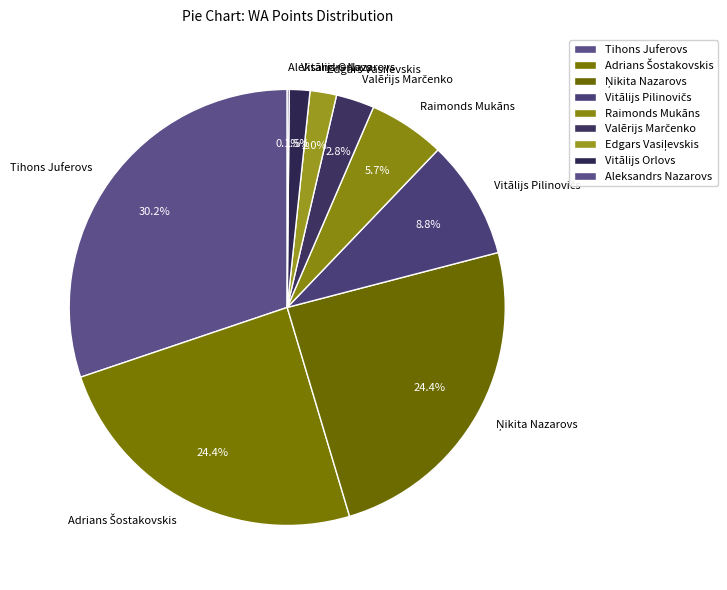

What is the largest slice in the pie chart?

Tihons Juferovs